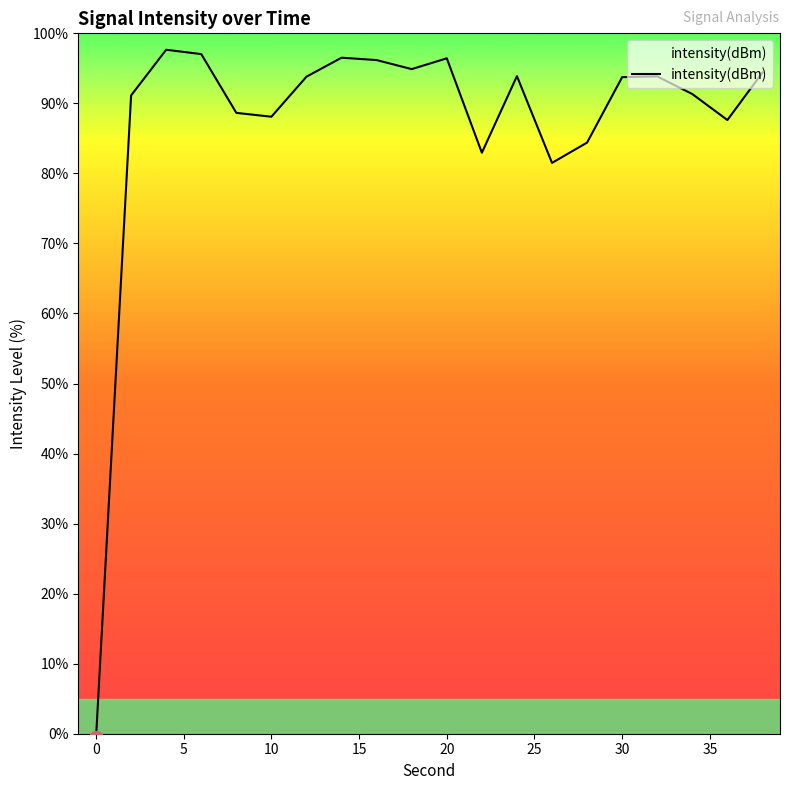

What is the difference between the maximum and minimum values?

98.2